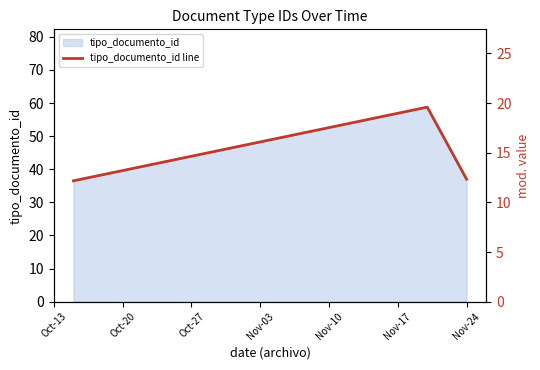

The chart shows a value of 83.5 at Oct-20. True or false?

False